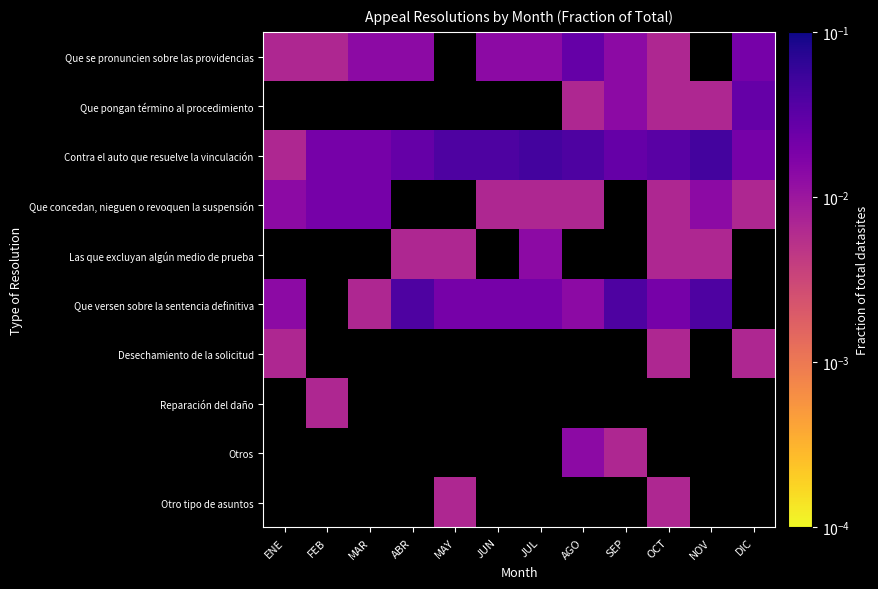

True or false: Contra el auto que resuelve la vinculación has a value of 0.0 at SEP.

False